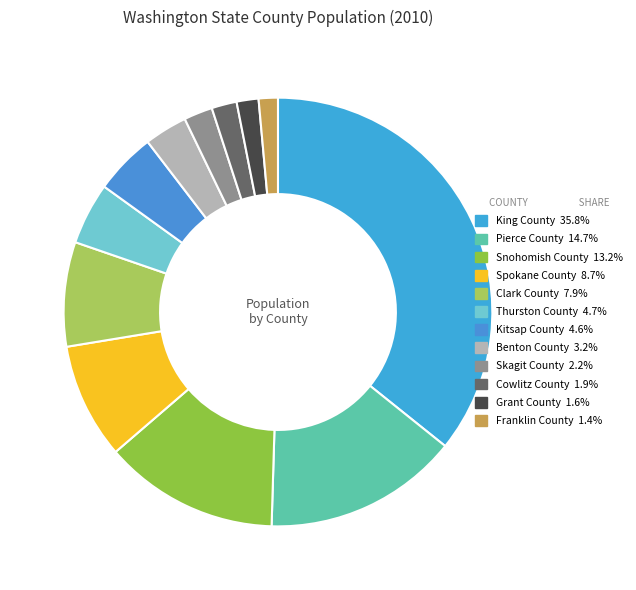

Rank the categories by value from highest to lowest.

King County, Pierce County, Snohomish County, Spokane County, Clark County, Thurston County, Kitsap County, Benton County, Skagit County, Cowlitz County, Grant County, Franklin County